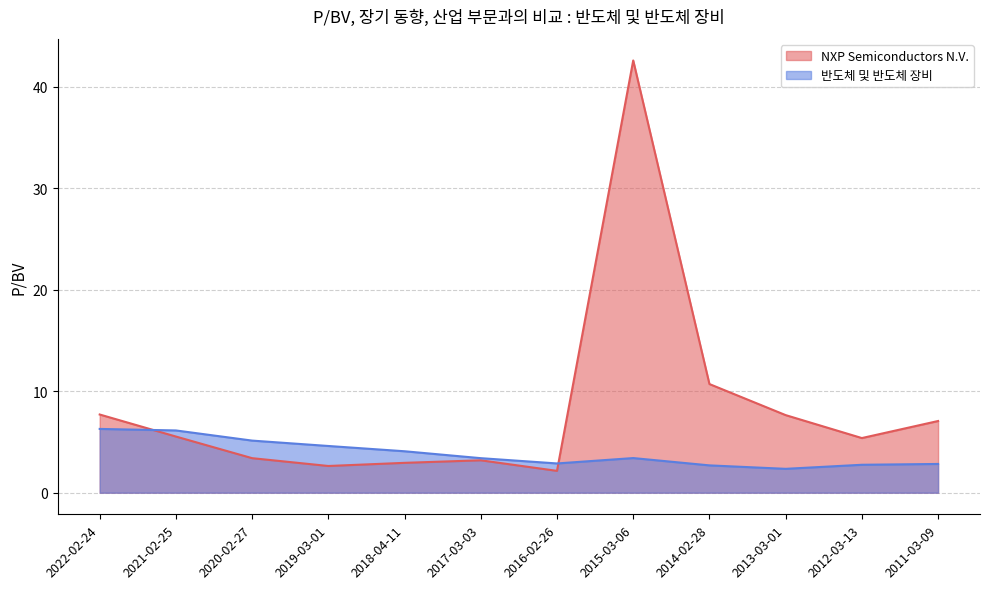

True or false: 반도체 및 반도체 장비 and NXP Semiconductors N.V. intersect in this chart.

True